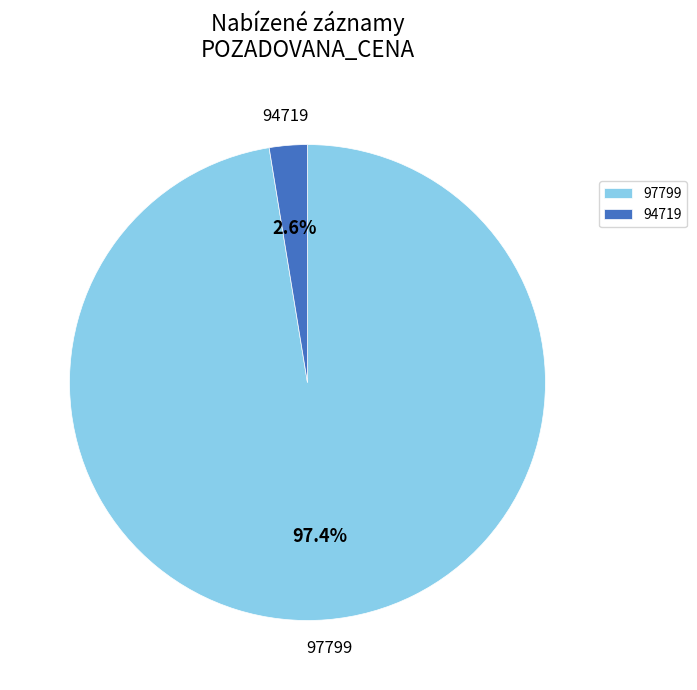

How many slices are in this pie chart?

2